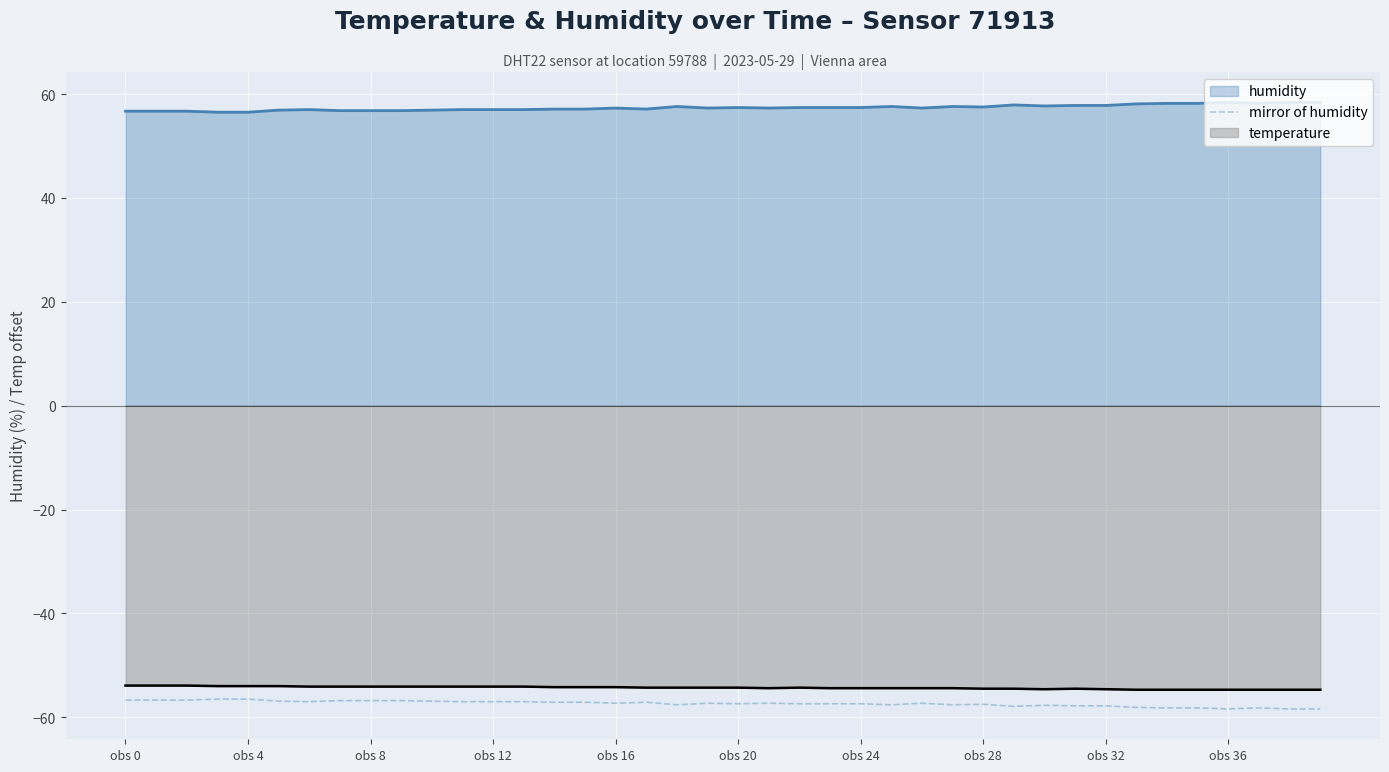

True or false: humidity and mirror of humidity intersect in this chart.

False